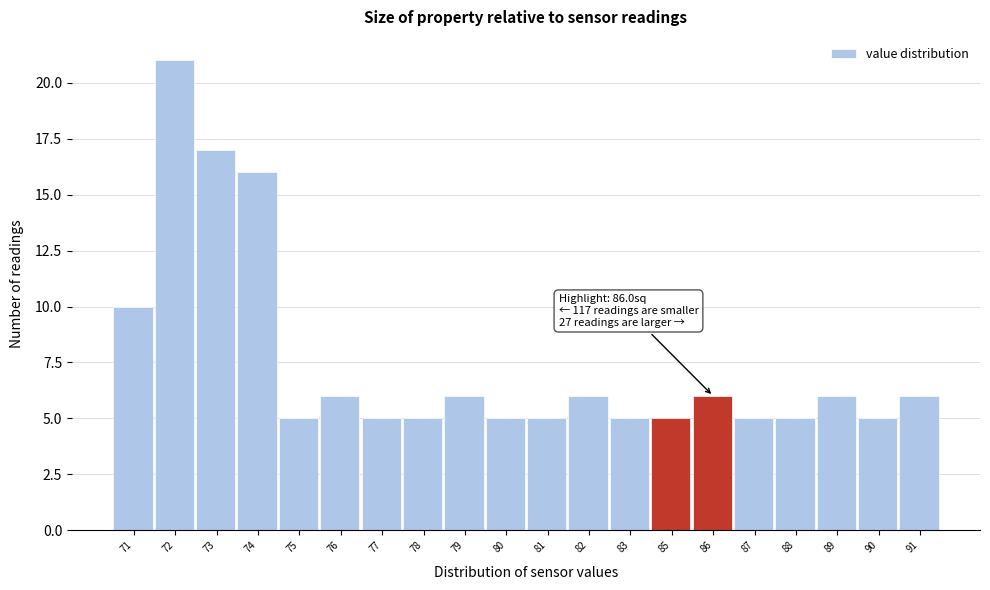

Reading left to right, list all the values displayed in this chart.

71=10	72=21	73=17	74=16	75=5	76=6	77=5	78=5	79=6	80=5	81=5	82=6	83=5	85=5	86=6	87=5	88=5	89=6	90=5	91=6